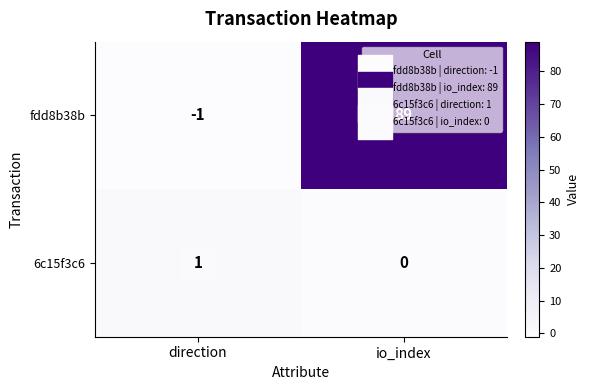

The 6c15f3c6 series shows 0 at io_index. True or false?

True